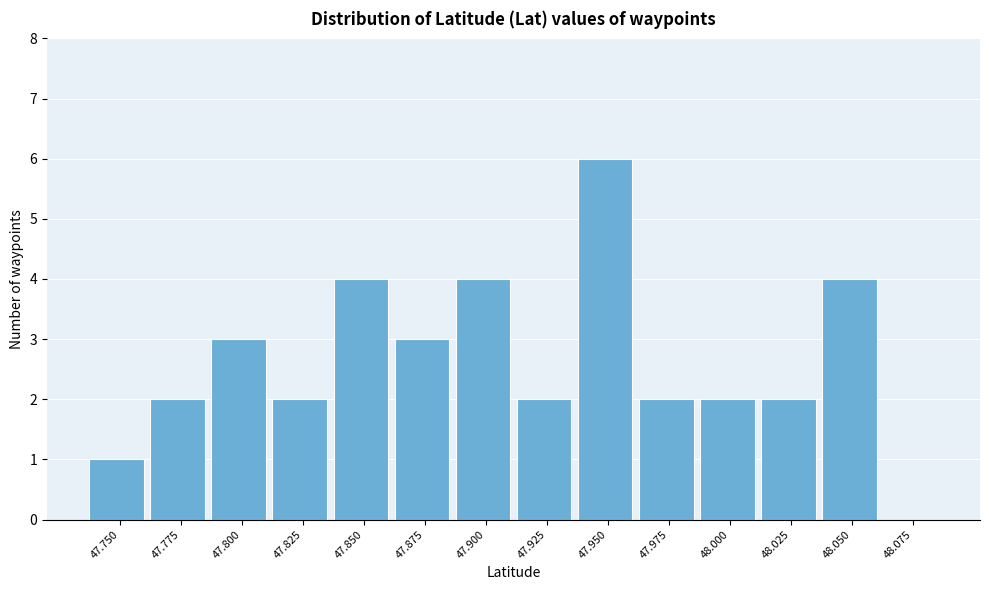

Reading left to right, what are all the values shown in this chart?

47.750=1	47.775=2	47.800=3	47.825=2	47.850=4	47.875=3	47.900=4	47.925=2	47.950=6	47.975=2	48.000=2	48.025=2	48.050=4	48.075=0